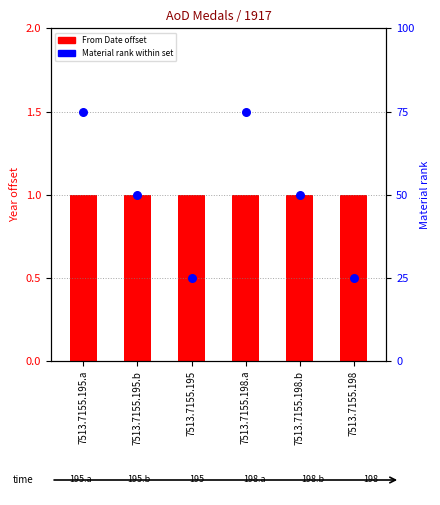

Which series has the largest Y range (max minus min)?

Material rank